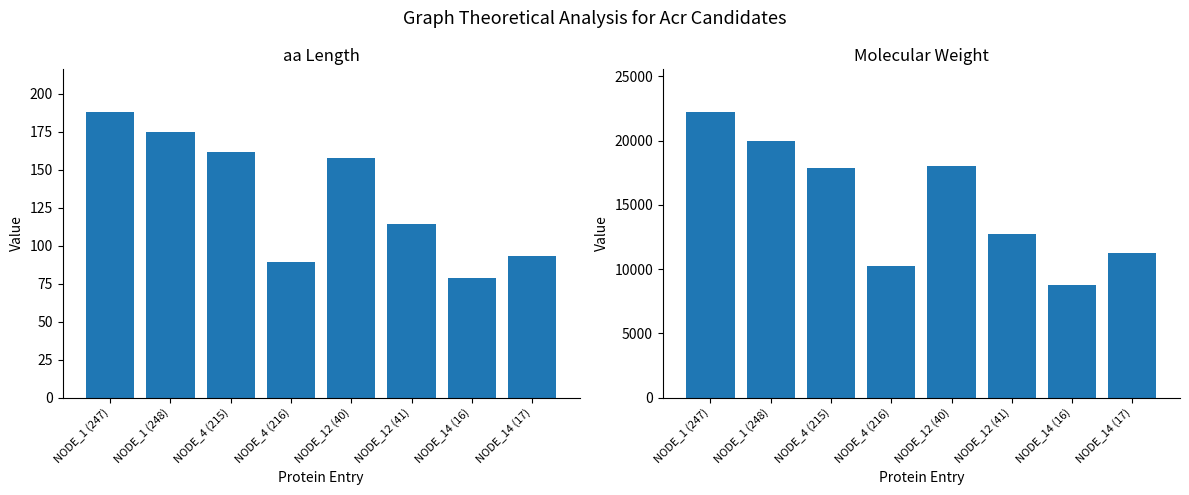

Reading left to right, what are all the values shown in this chart?

aa Length: 188.0	175.0	162.0	89.0	158.0	114.0	79.0	93.0
Molecular Weight: 22216.3	19947.0	17883.9	10256.9	18022.4	12719.6	8777.2	11254.9